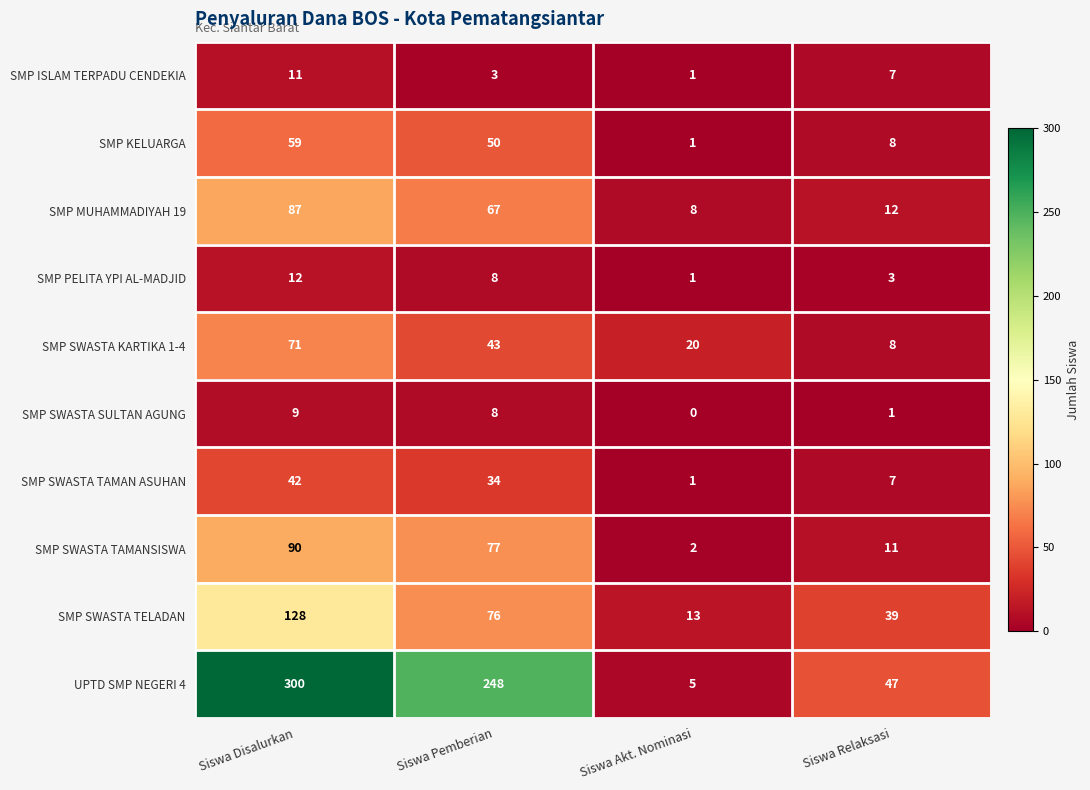

Which series has the largest range (max minus min)?

UPTD SMP NEGERI 4